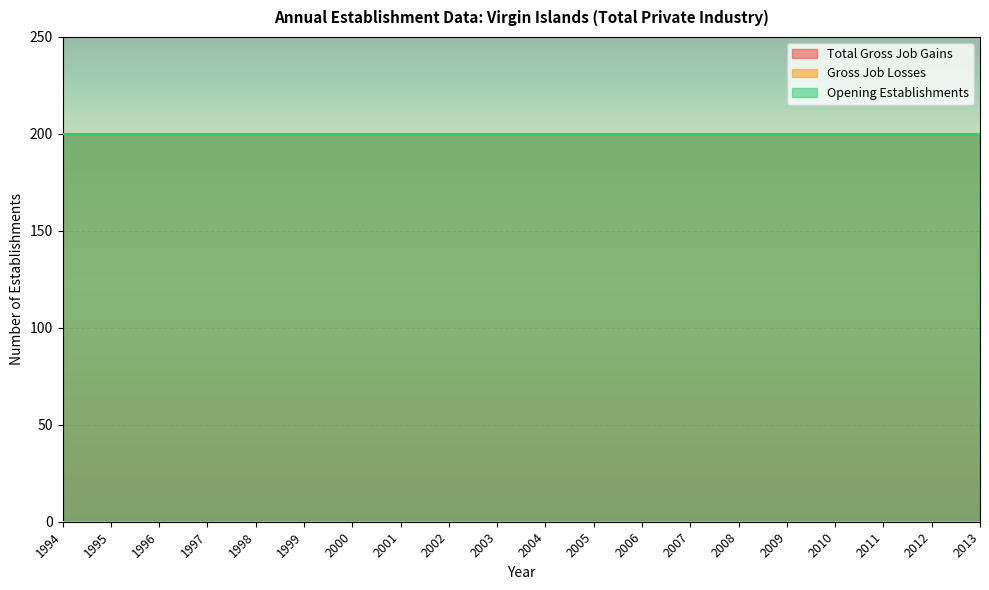

At which category does the chart reach its minimum across all series?

1994